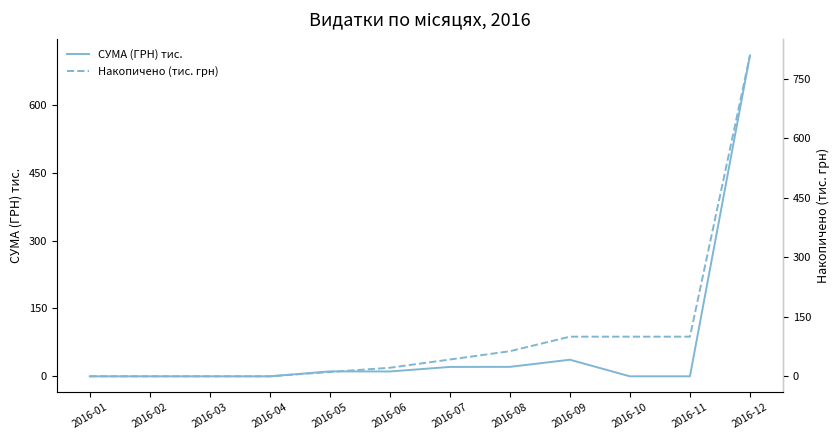

How many lines are shown in the chart?

2